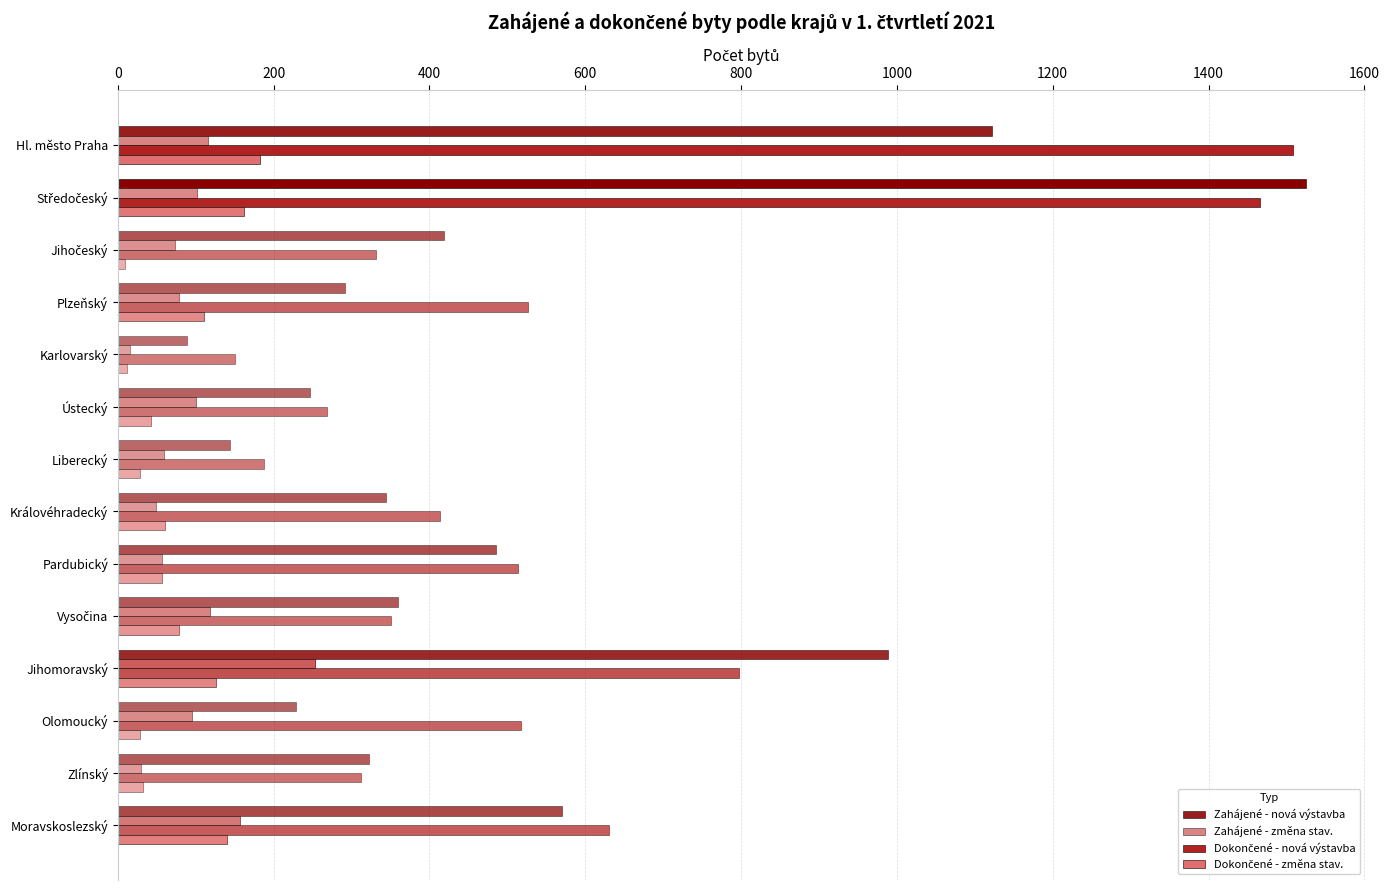

What is the difference between the maximum and minimum values in the Dokončené - nová výstavba series?

1358